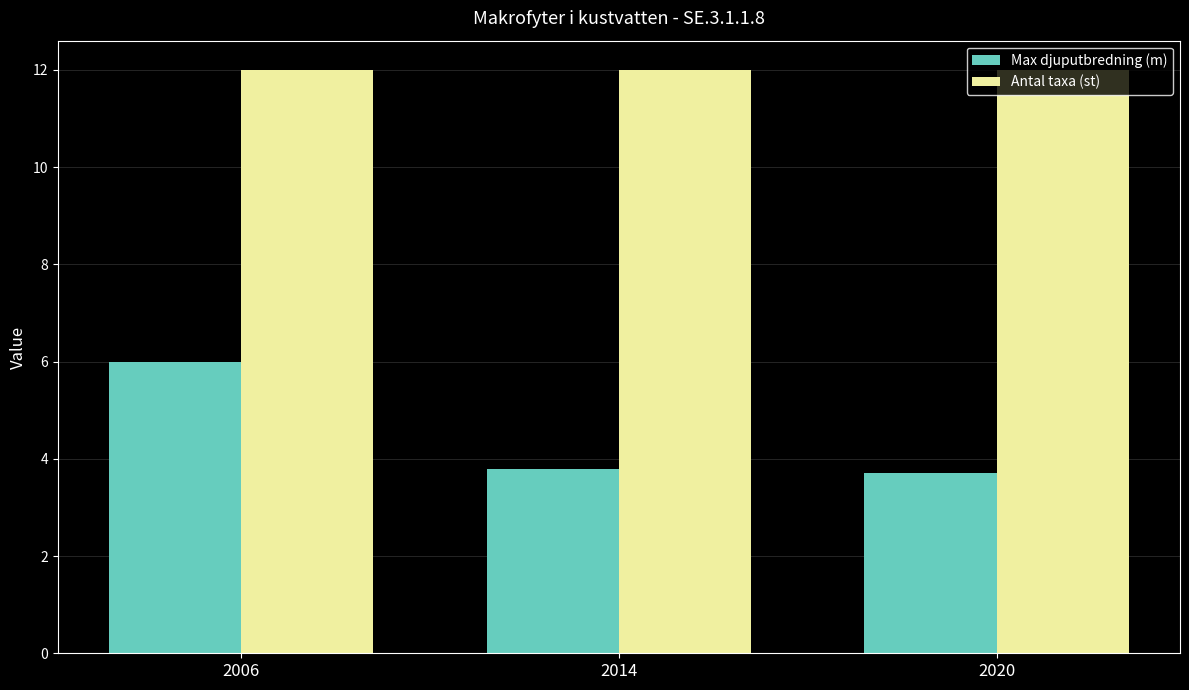

At how many categories does at least one series exceed 7?

3